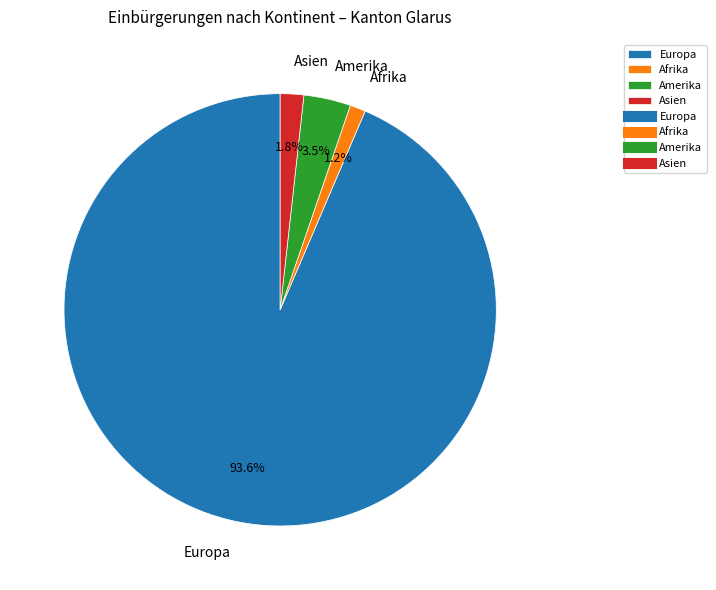

Does Afrika account for over 50% of the chart?

No